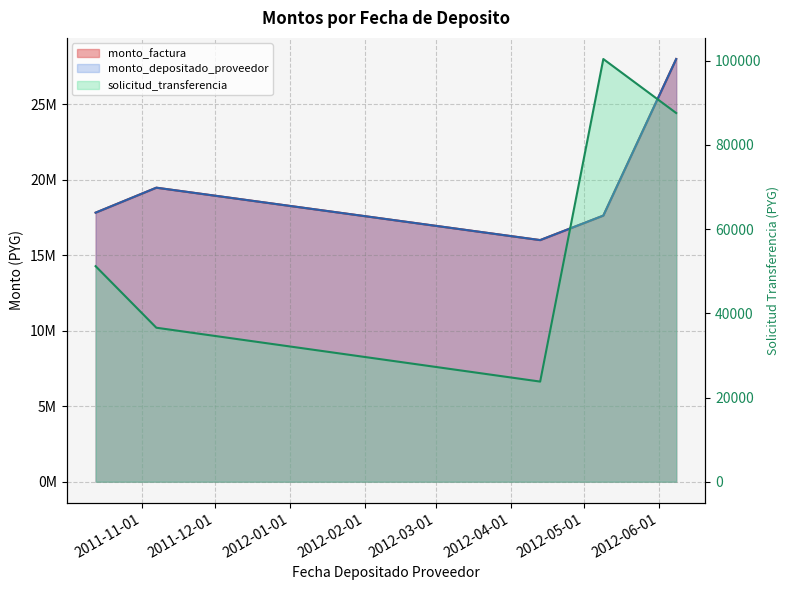

What are all the series names shown in the legend?

monto_factura, monto_depositado_proveedor, solicitud_transferencia